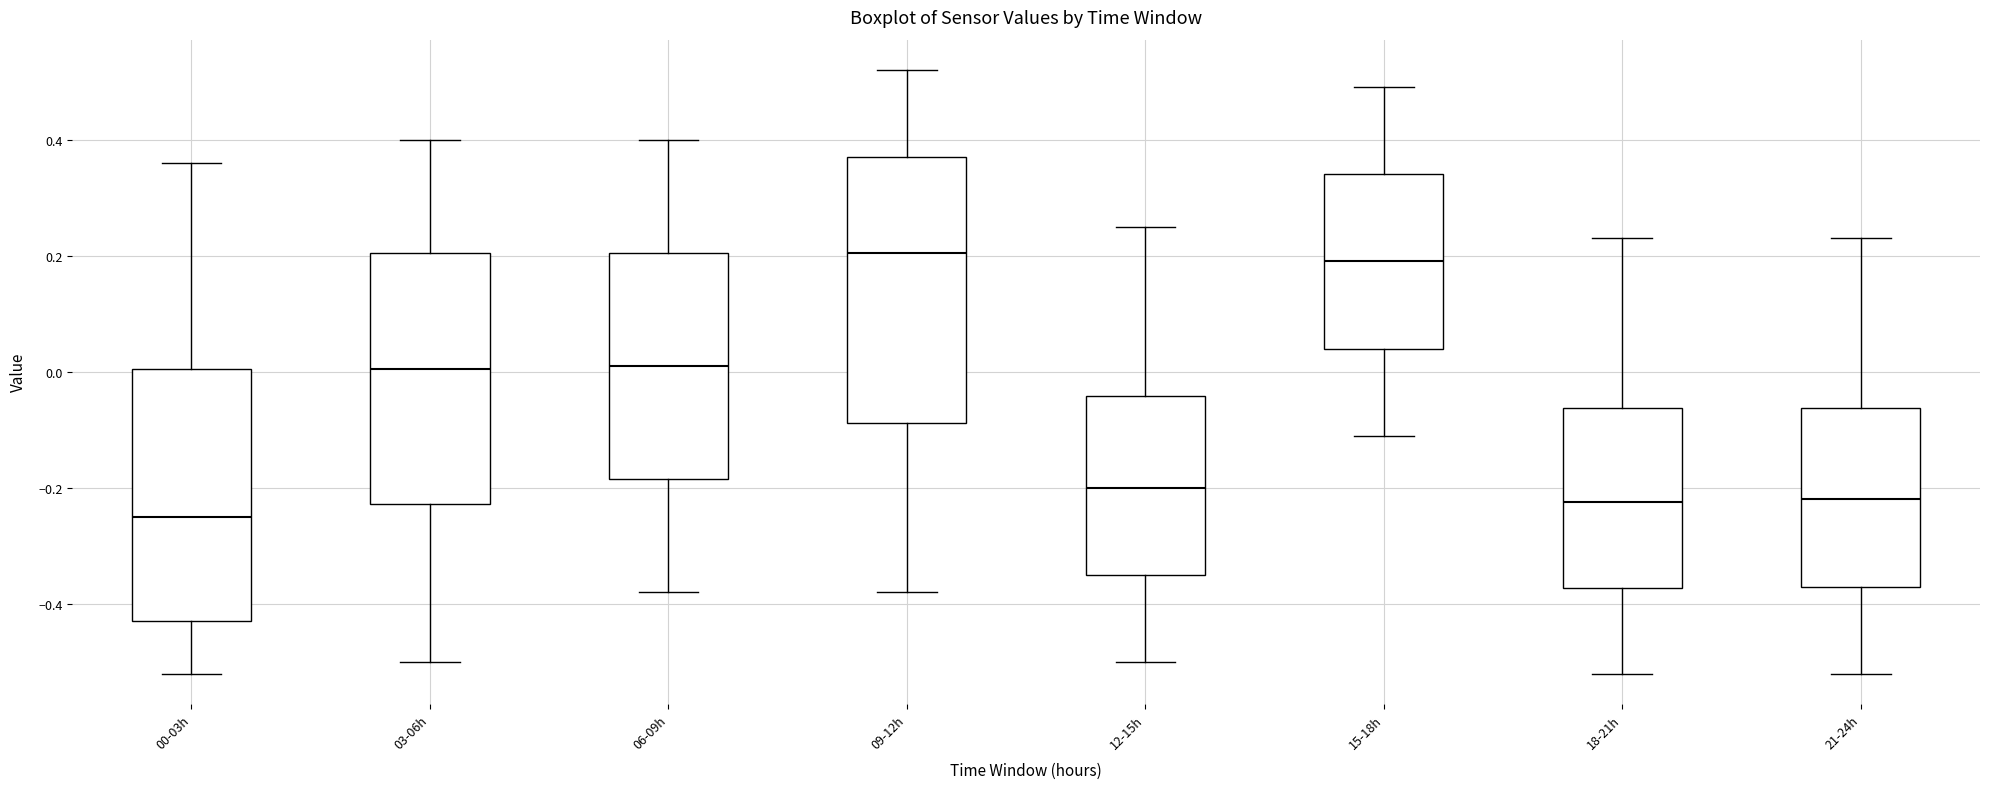

Which box is the tallest, from its lower edge to its upper edge?

09-12h